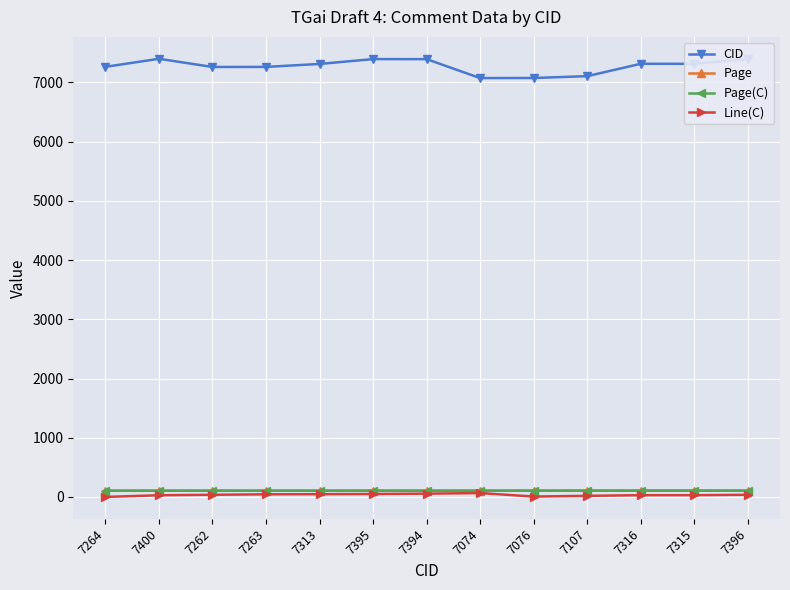

True or false: Page has a value of 106 at 7076.

True